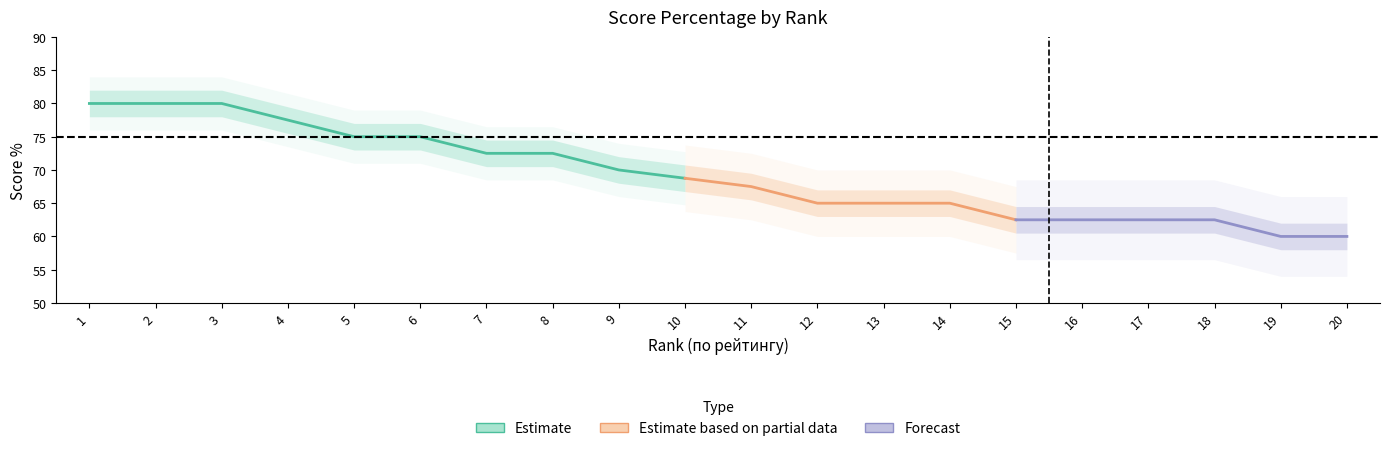

At which label does score_pct_lower reach its minimum?

19